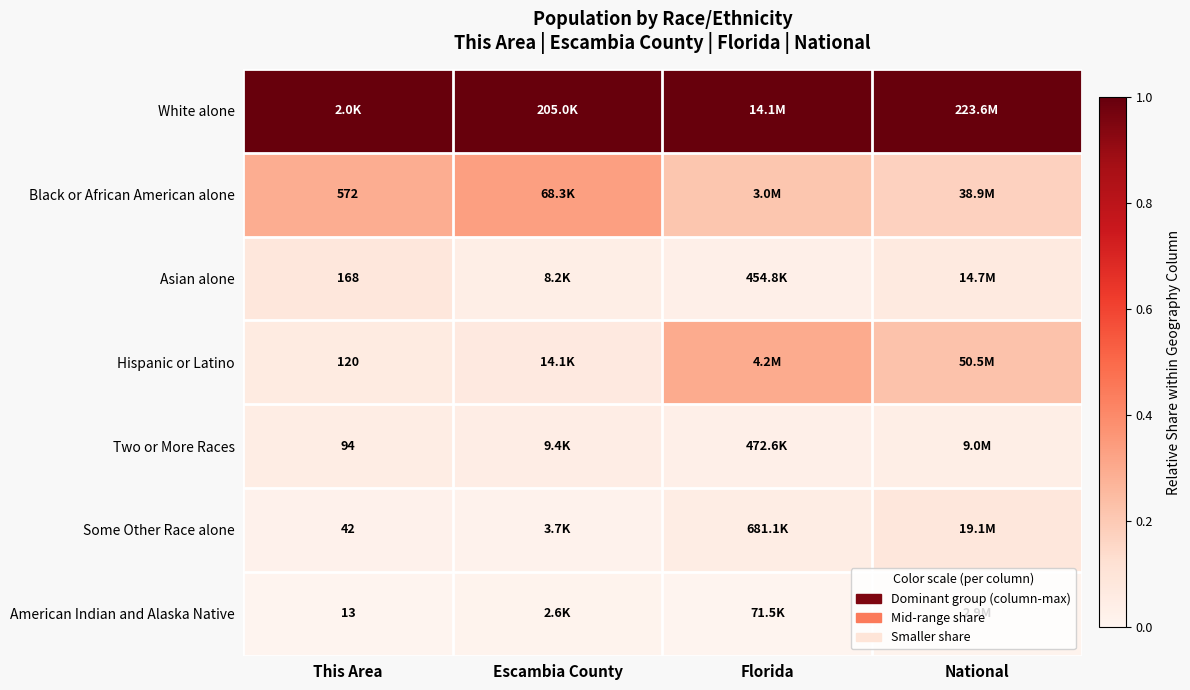

What is the total value across all series at Escambia County?

1.5